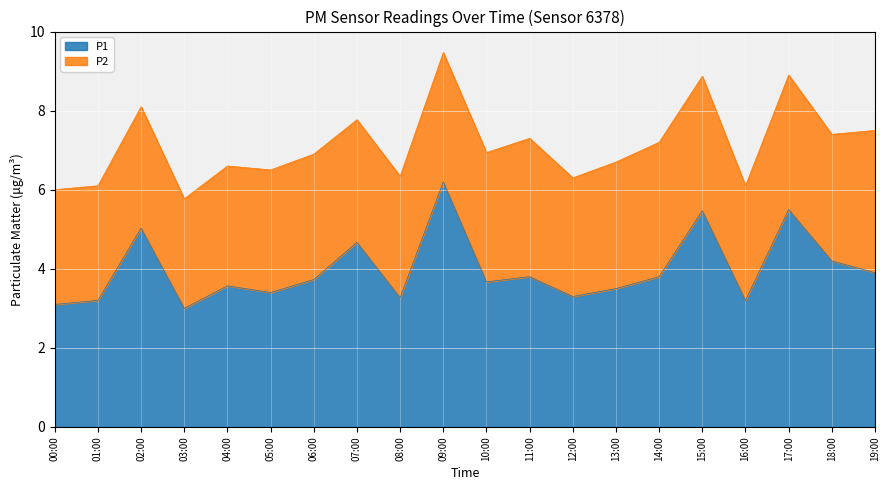

At which label is the value closest to 4?

19:00